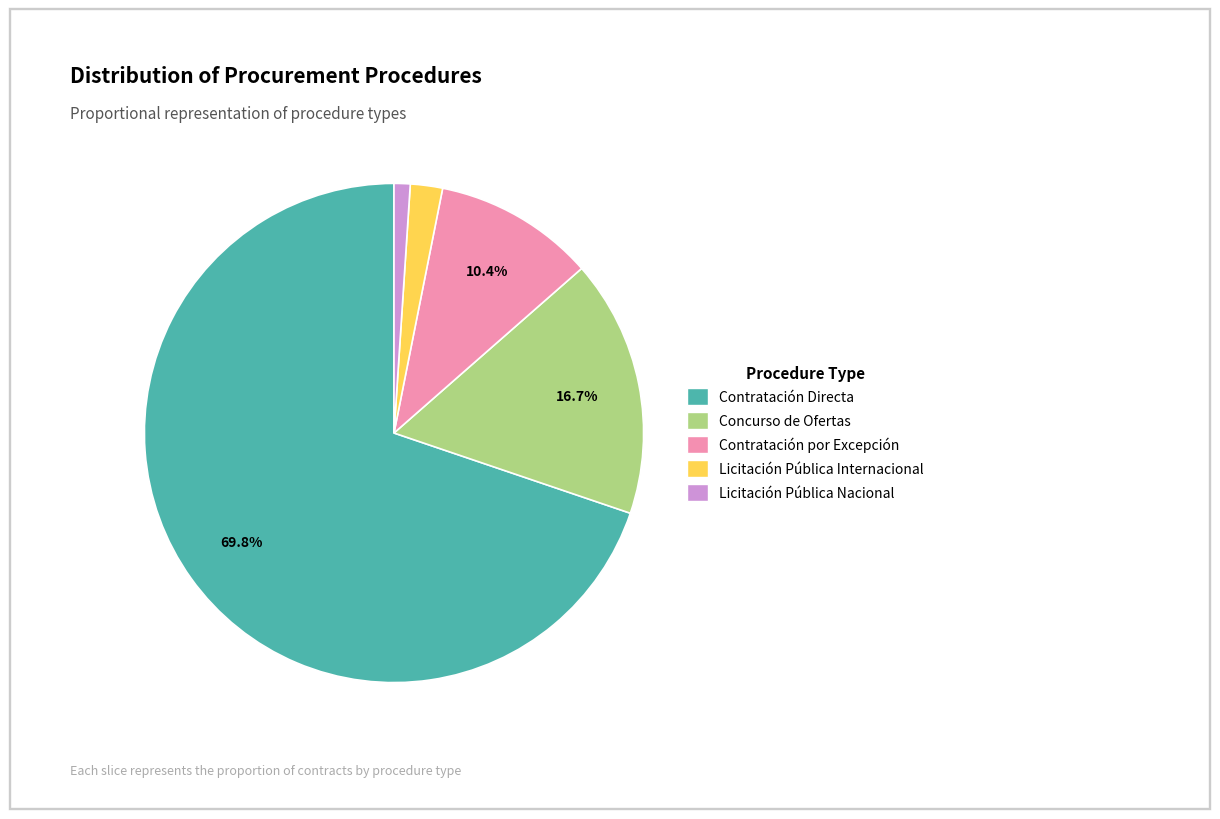

To the nearest percent, what is the difference between the Concurso de Ofertas and Licitación Pública Nacional slice percentages?

16%